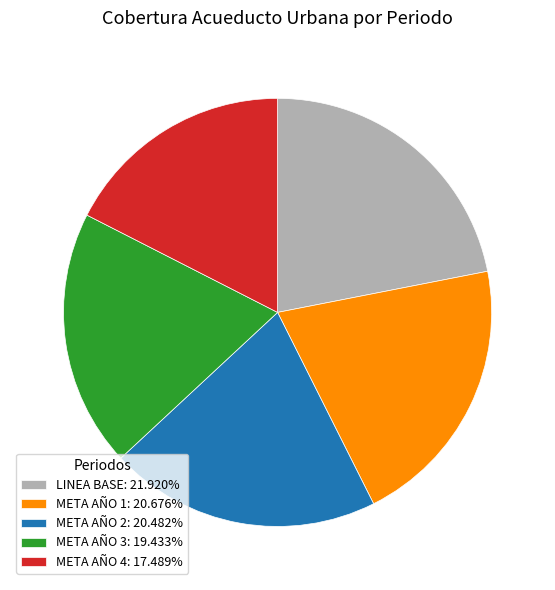

Between META AÑO 2 and META AÑO 3, which is larger?

META AÑO 2